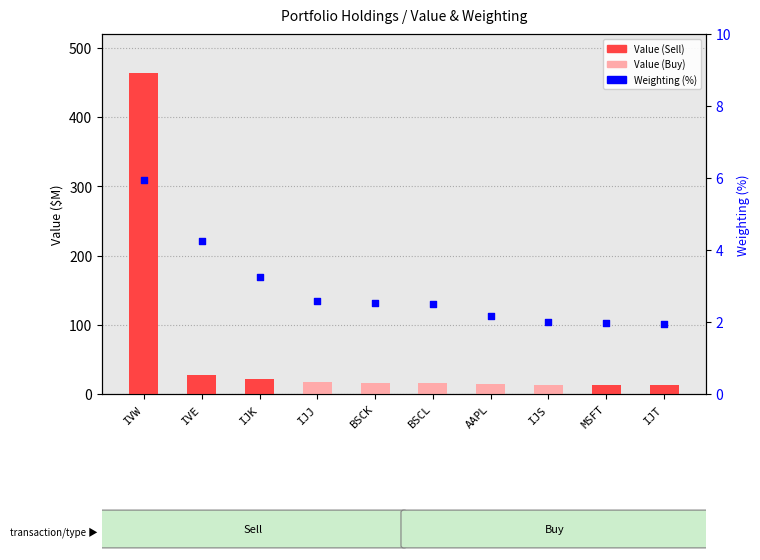

Which series reaches the maximum Y coordinate?

Value ($M)